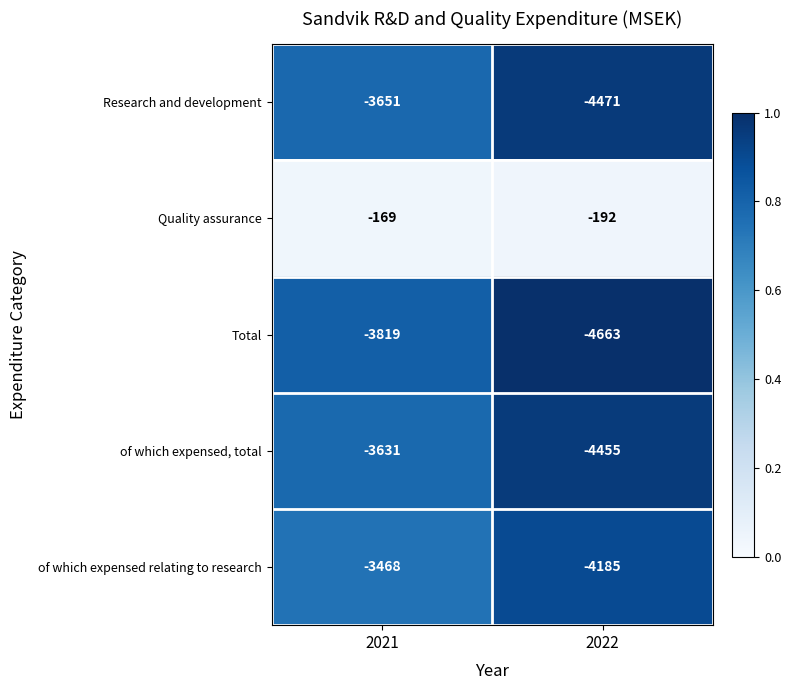

What is the difference between the of which expensed, total values at 2022 and 2021?

824